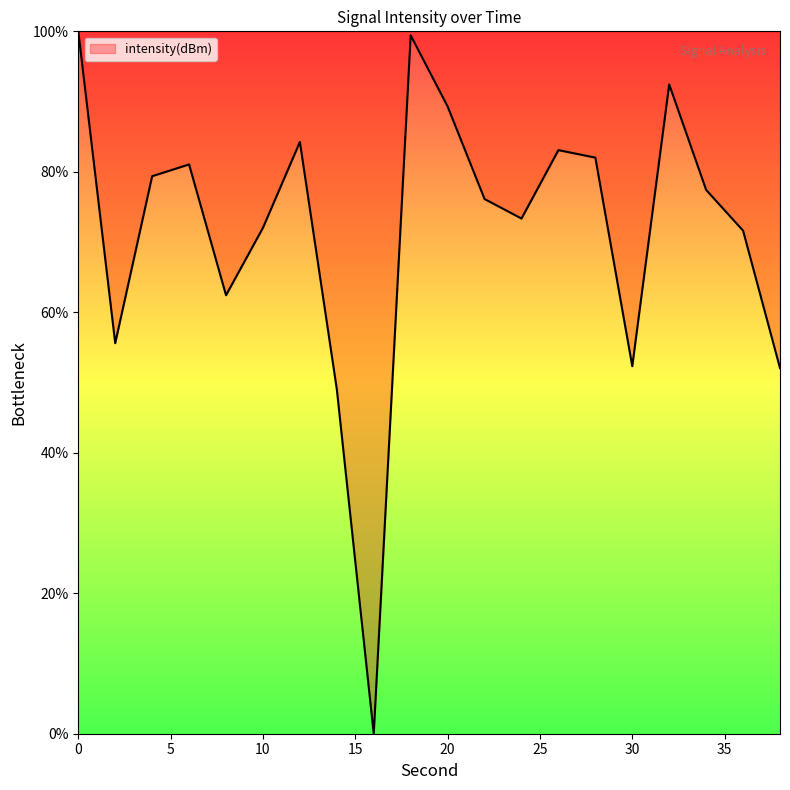

What is the greatest value displayed?

100.0